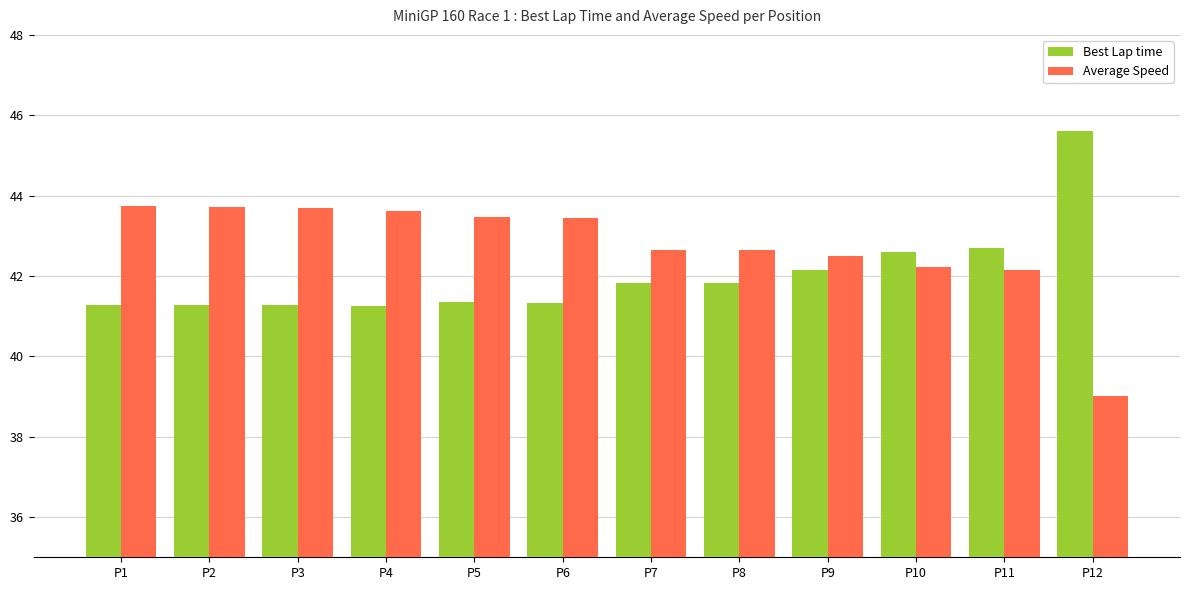

What is the value of the Average Speed bar at the 5th from the left?

43.5